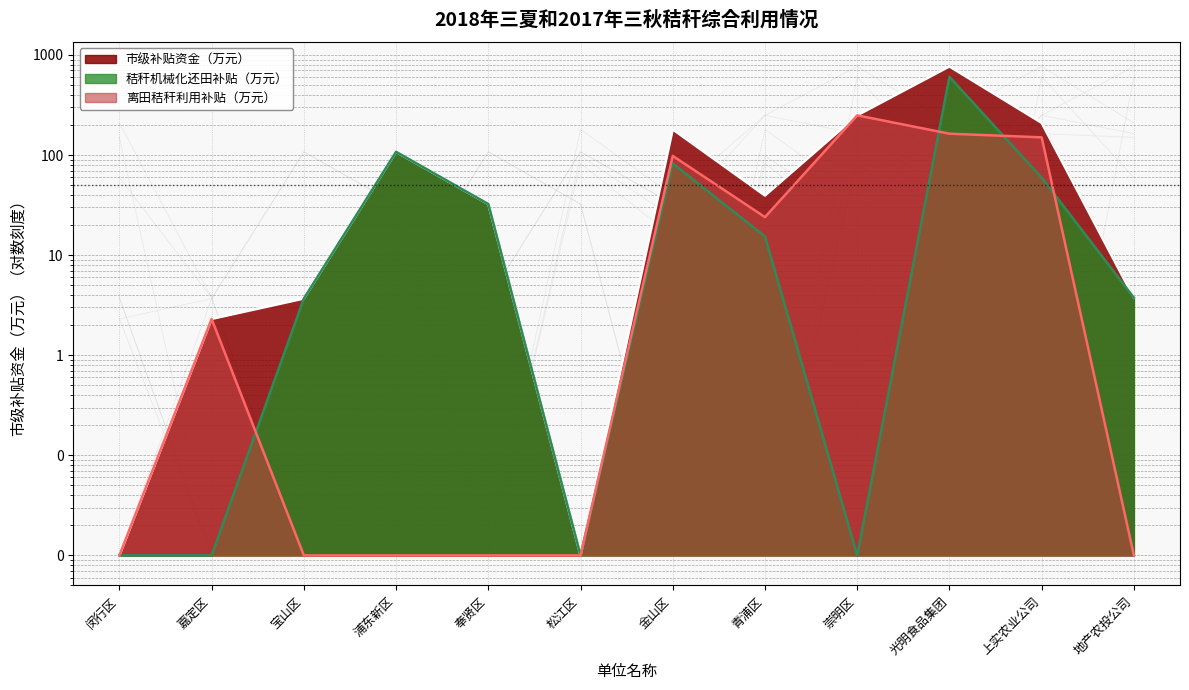

What is the average value of the 市级补贴资金（万元） series?

133.1